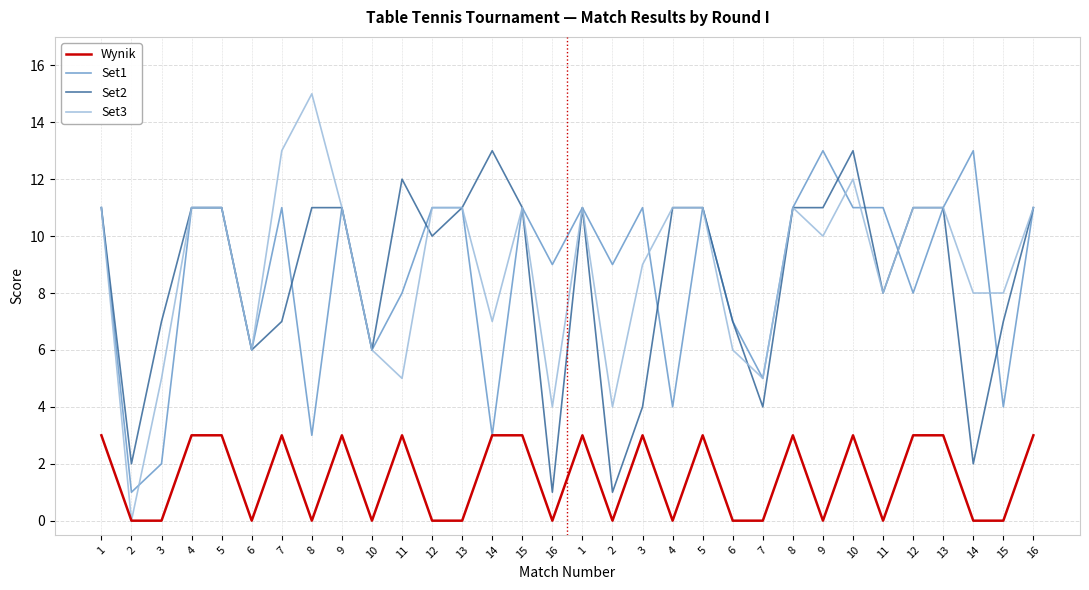

How many lines are shown in the chart?

4